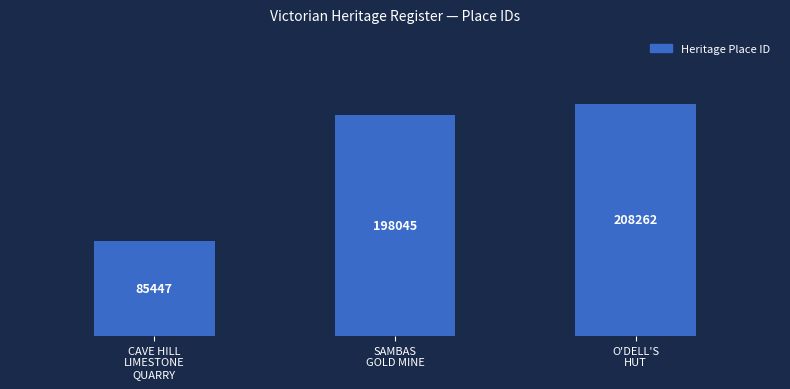

Which label corresponds to the smallest value in the chart?

CAVE HILL
LIMESTONE
QUARRY